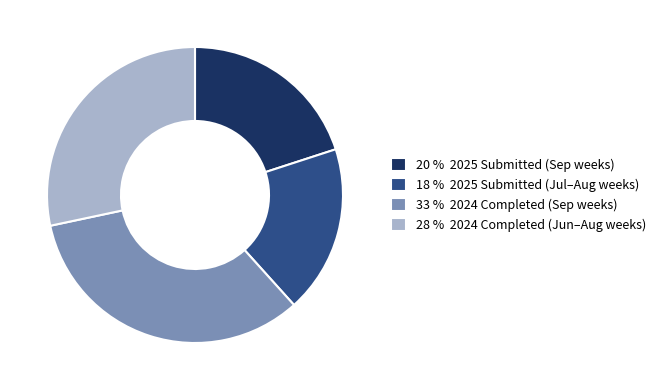

Which category has the smallest portion of the pie?

18 % 2025 Submitted (Jul–Aug weeks)